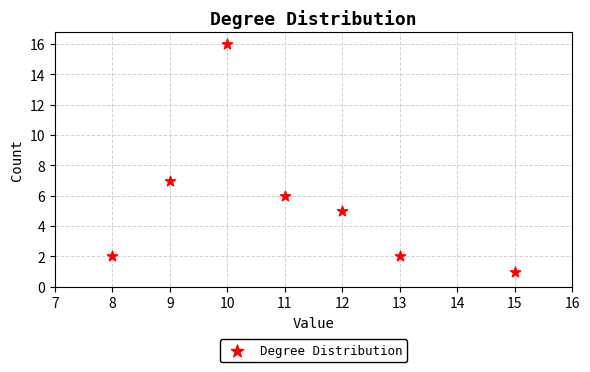

What Y value in the scatter plot is closest to 8?

7